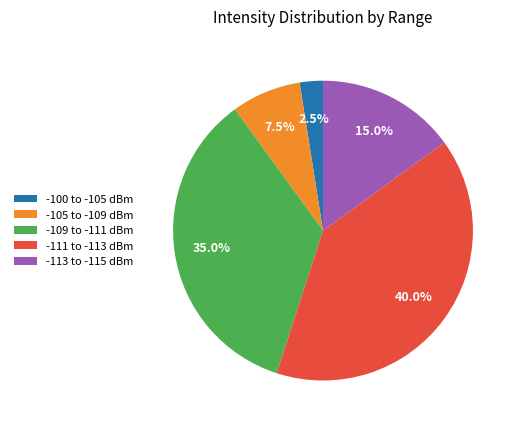

Rank the categories by value from highest to lowest.

-111 to -113 dBm, -109 to -111 dBm, -113 to -115 dBm, -105 to -109 dBm, -100 to -105 dBm